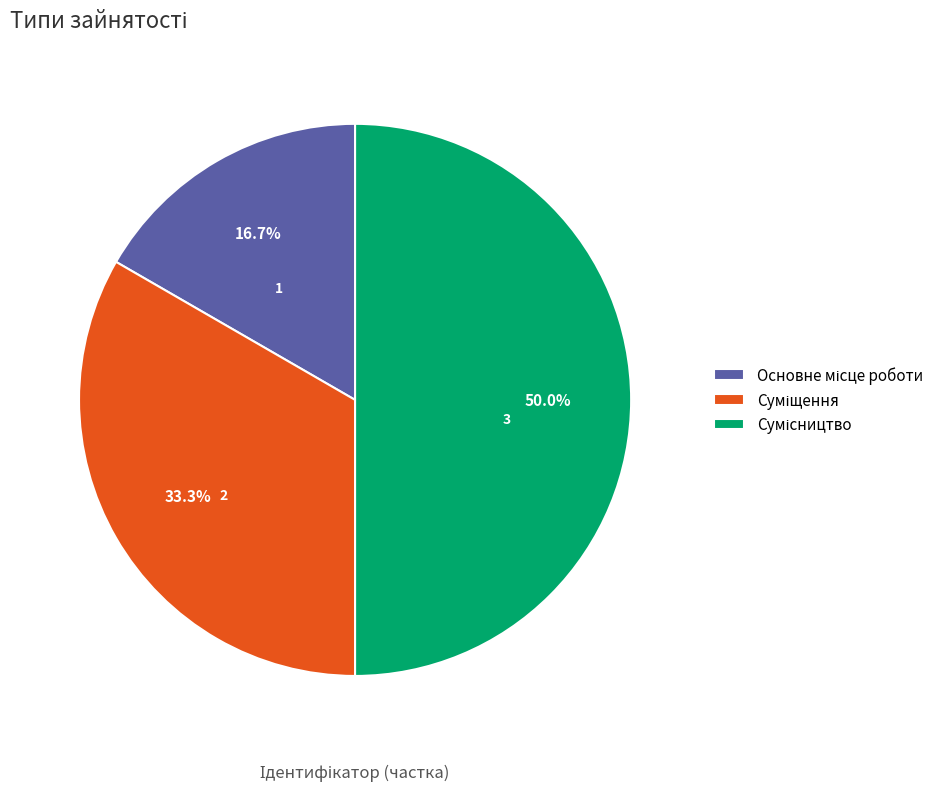

To the nearest percent, what percentage of the pie is Основне місце роботи?

17%